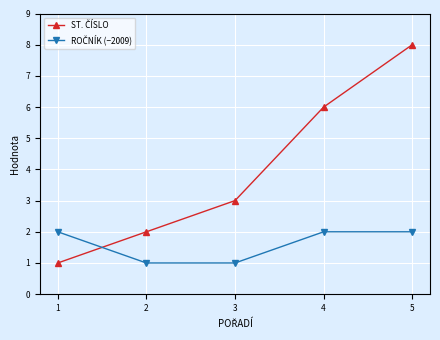

What is the spread (max minus min) of values at 5?

6